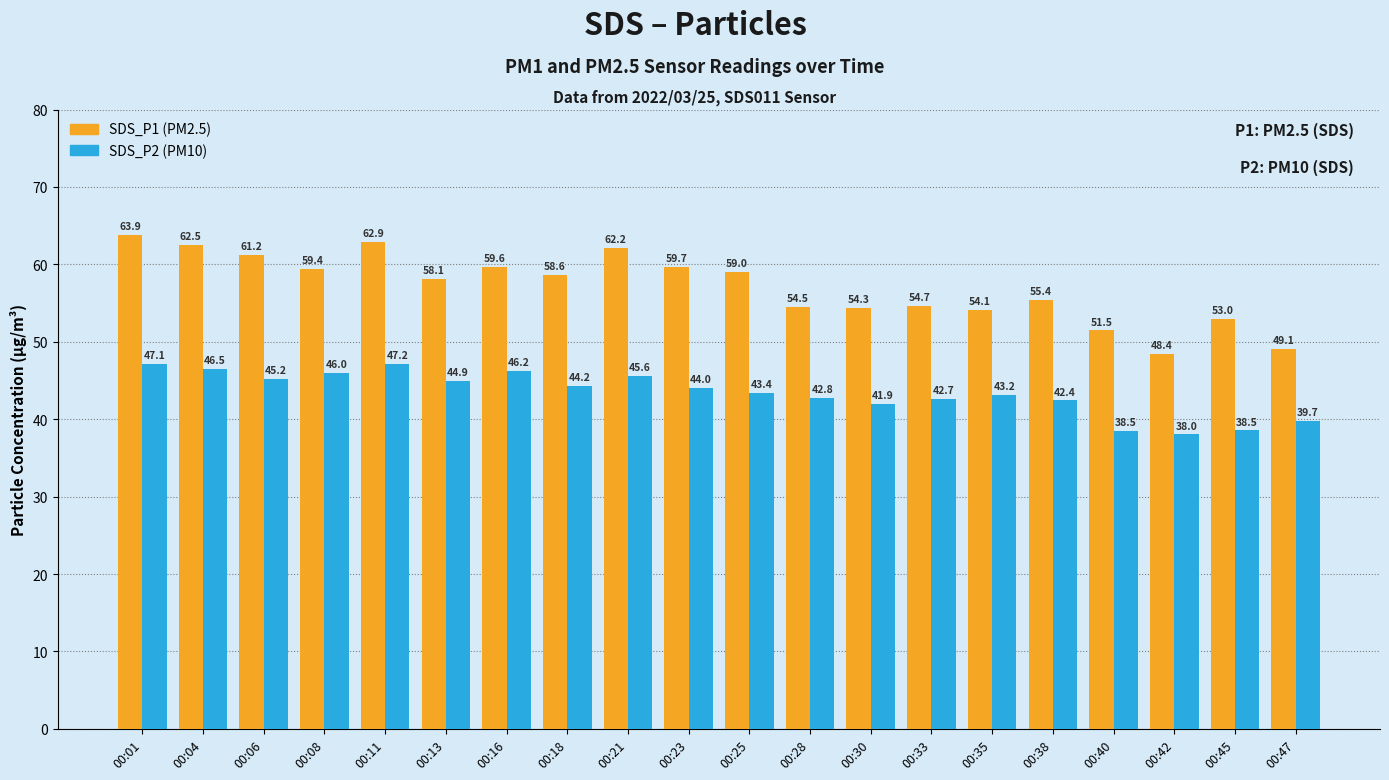

What is the minimum value shown in the chart?

38.0